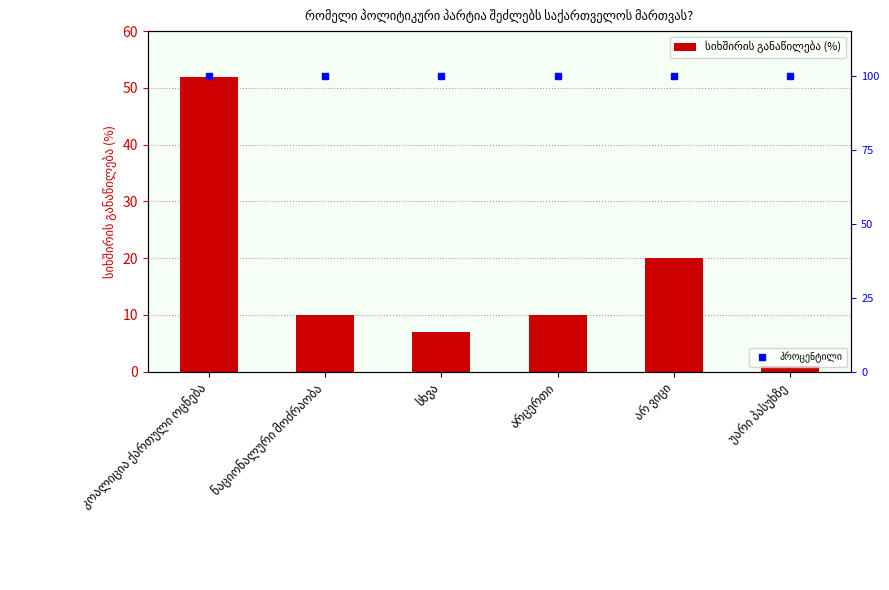

Are the bars horizontal?

No